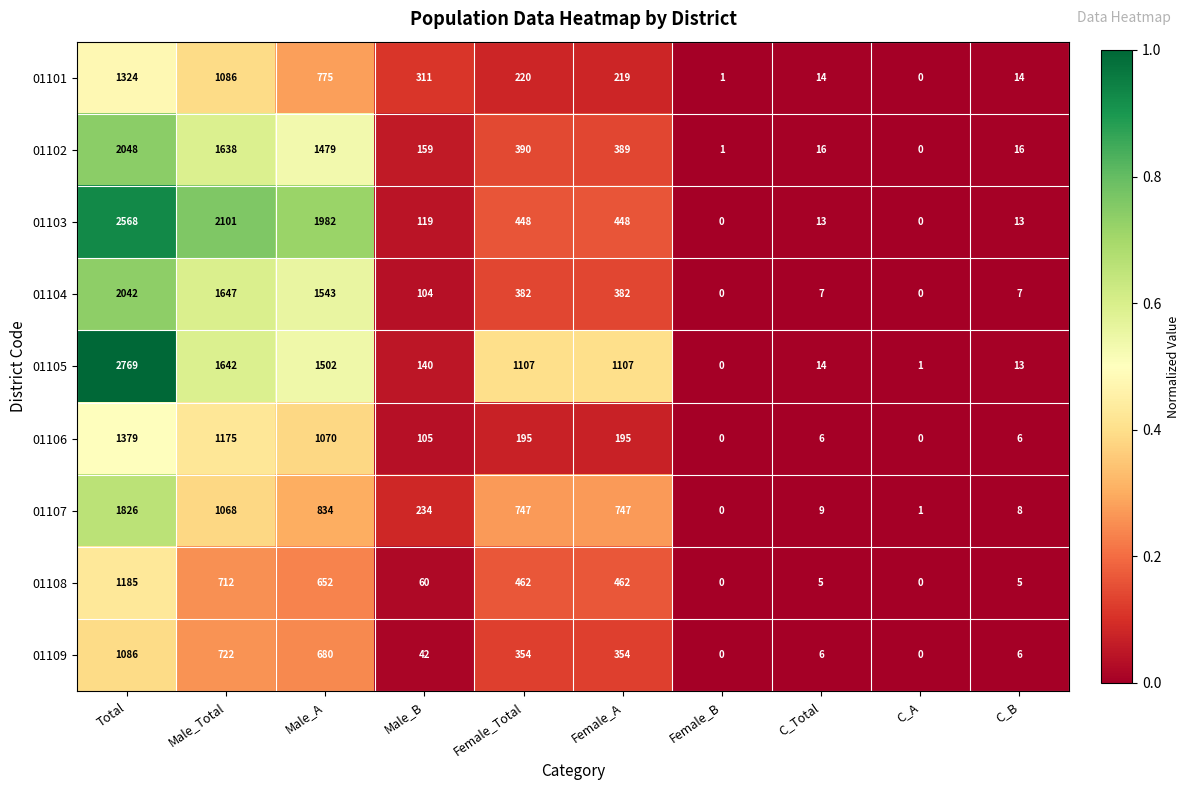

How many data points does each series have?

10